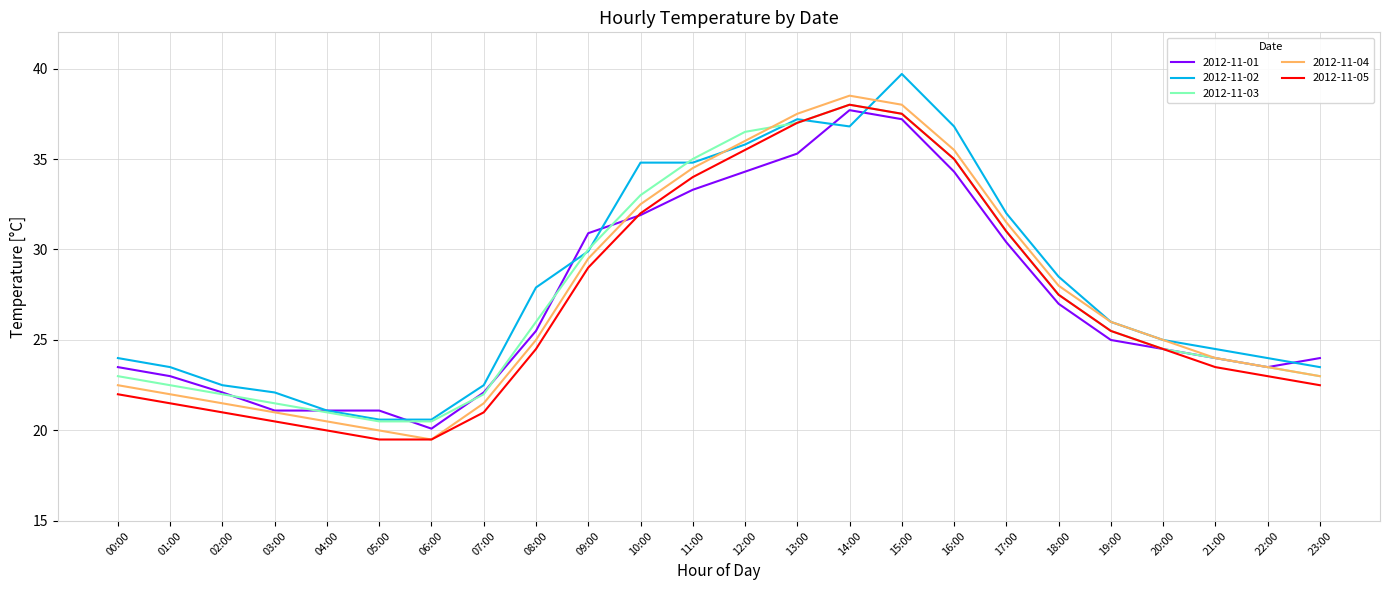

Is the value of 2012-11-02 at 16:00 greater than the value of 2012-11-01 at 04:00?

Yes